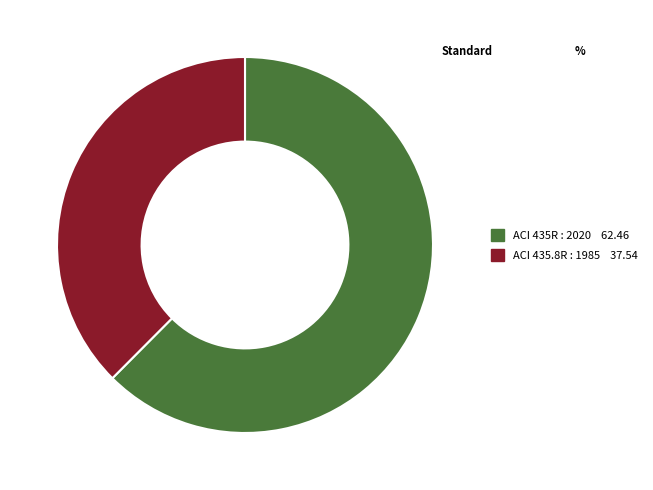

Count the number of slices in the pie.

2